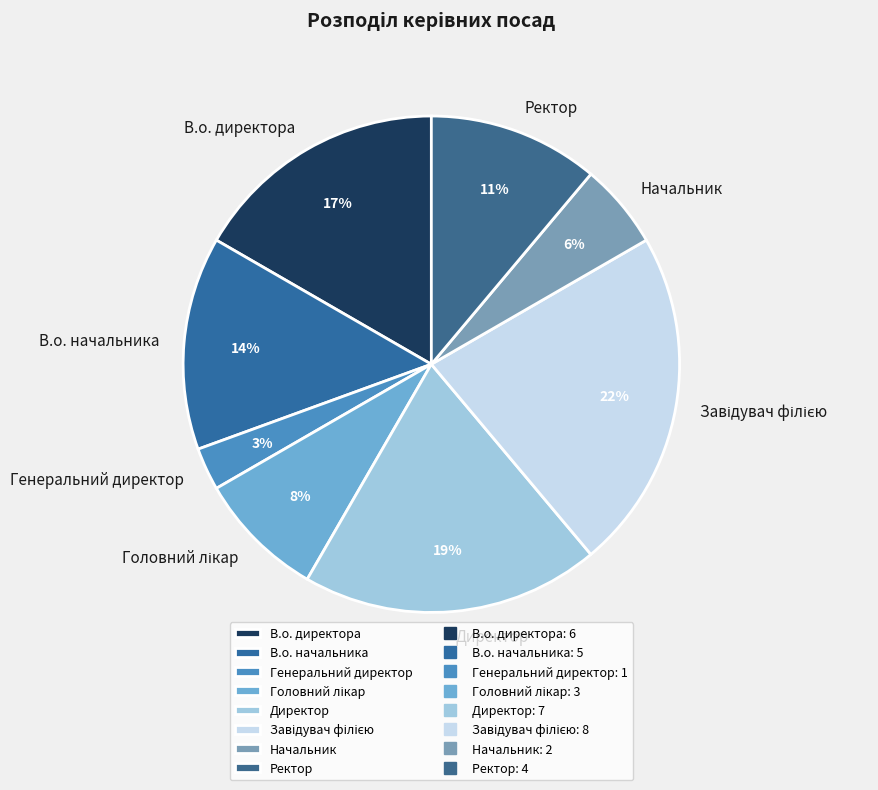

Approximately how many times larger is the value at Ректор compared to В.о. начальника?

0.8